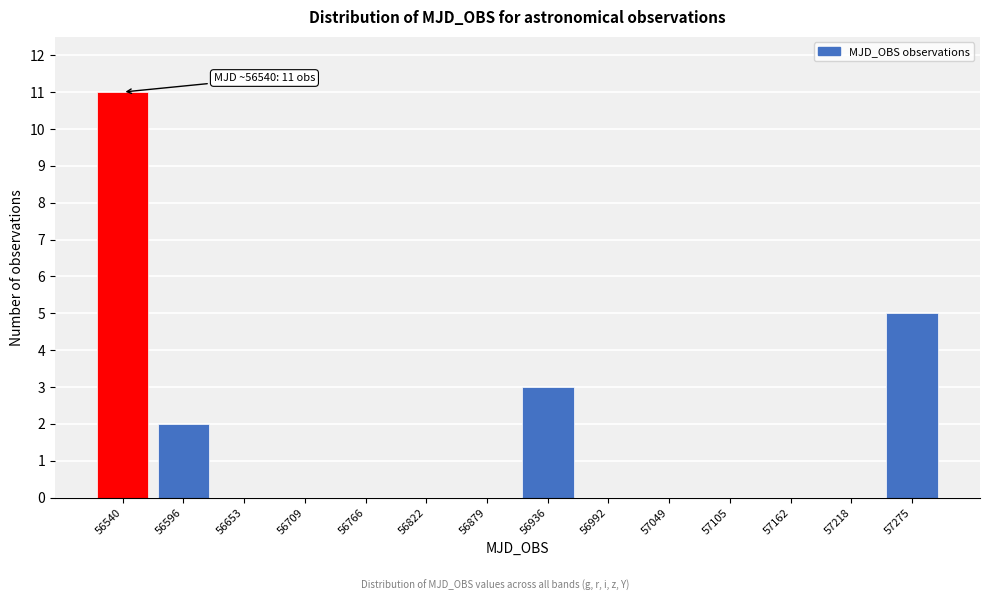

Reading right to left, transcribe all the data shown in this chart.

57275=5	57218=0	57162=0	57105=0	57049=0	56992=0	56936=3	56879=0	56822=0	56766=0	56709=0	56653=0	56596=2	56540=11